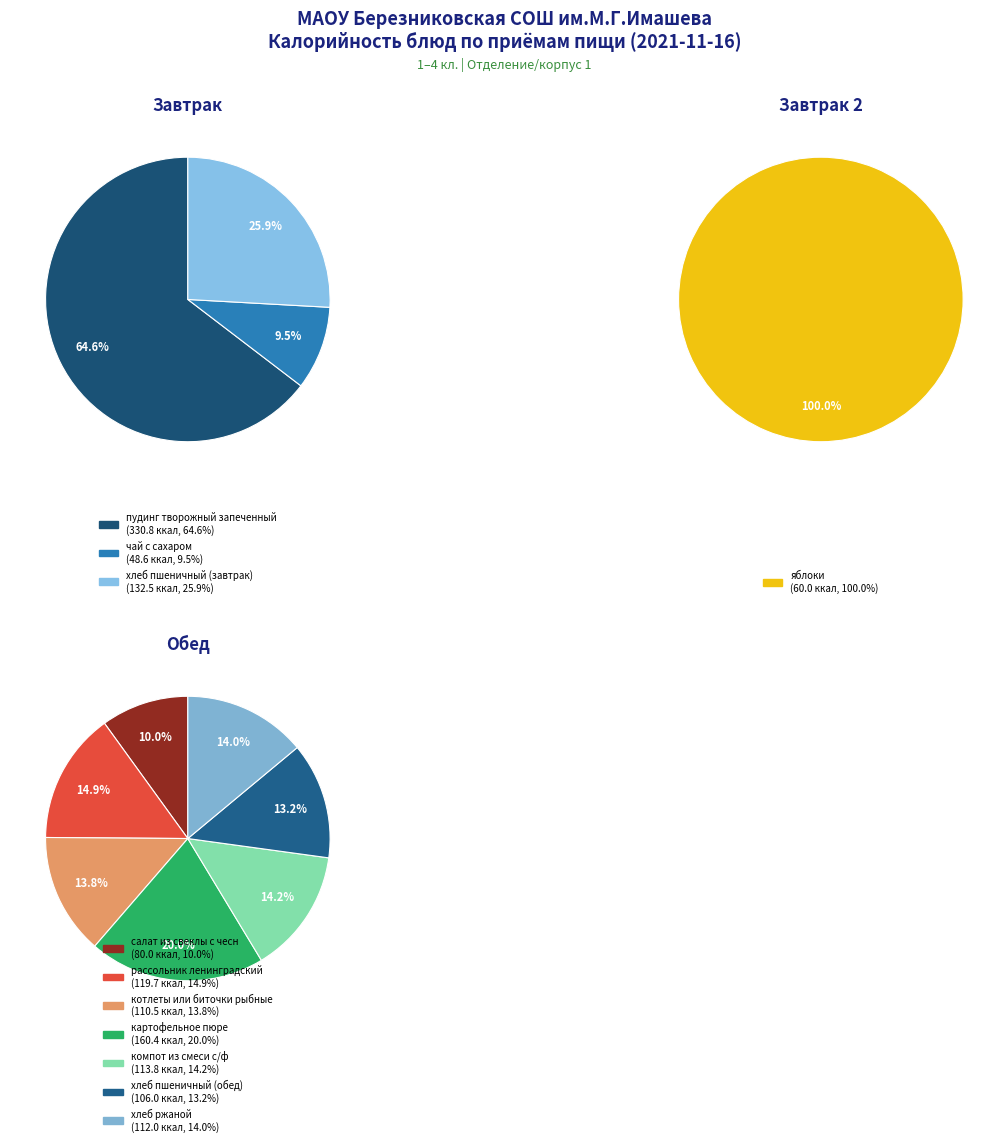

Is it true that рассольник ленинградский is 1% of the pie?

False